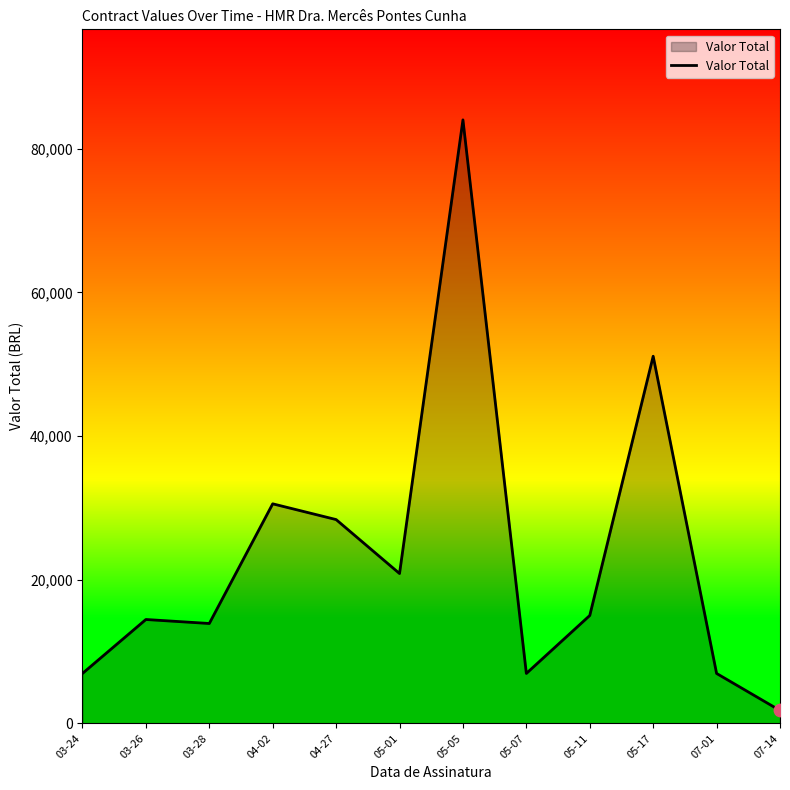

What is the change in value from 05-01 to 05-11?

-5841